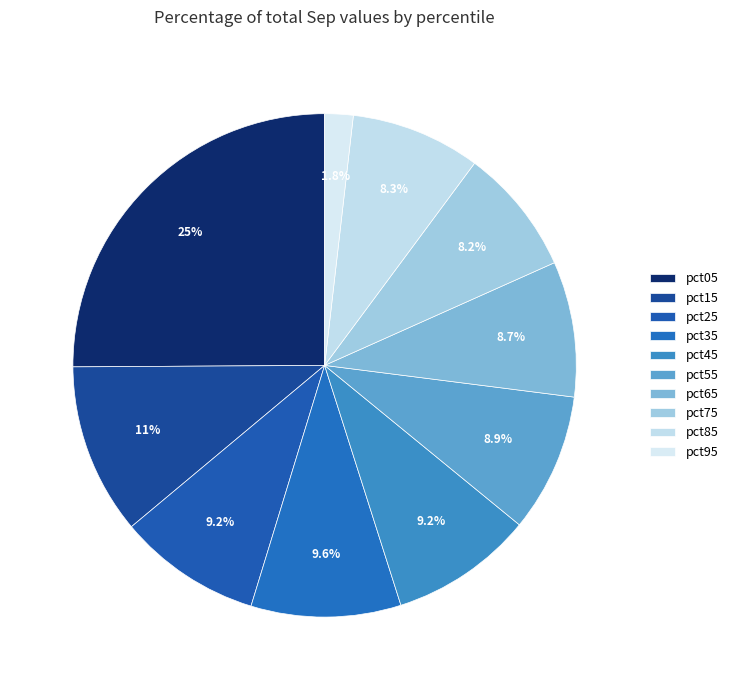

Rank the categories by value from highest to lowest.

pct05, pct15, pct35, pct25, pct45, pct55, pct65, pct85, pct75, pct95